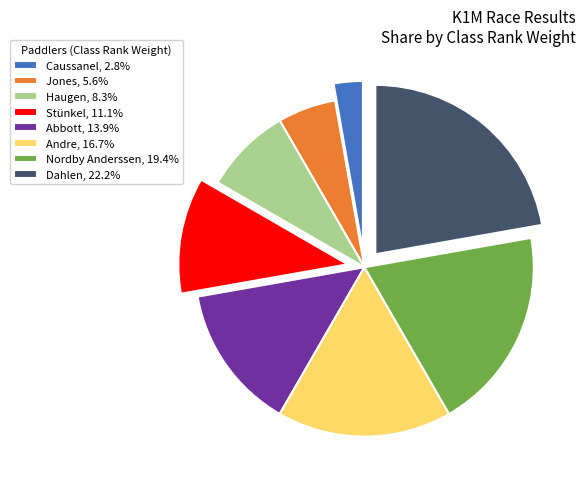

Which slice is the smallest?

Caussanel